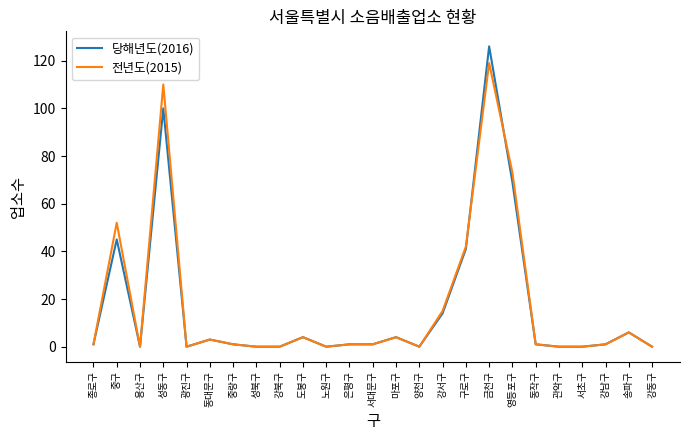

True or false: 당해년도(2016) has more than 2 interior local peaks.

True